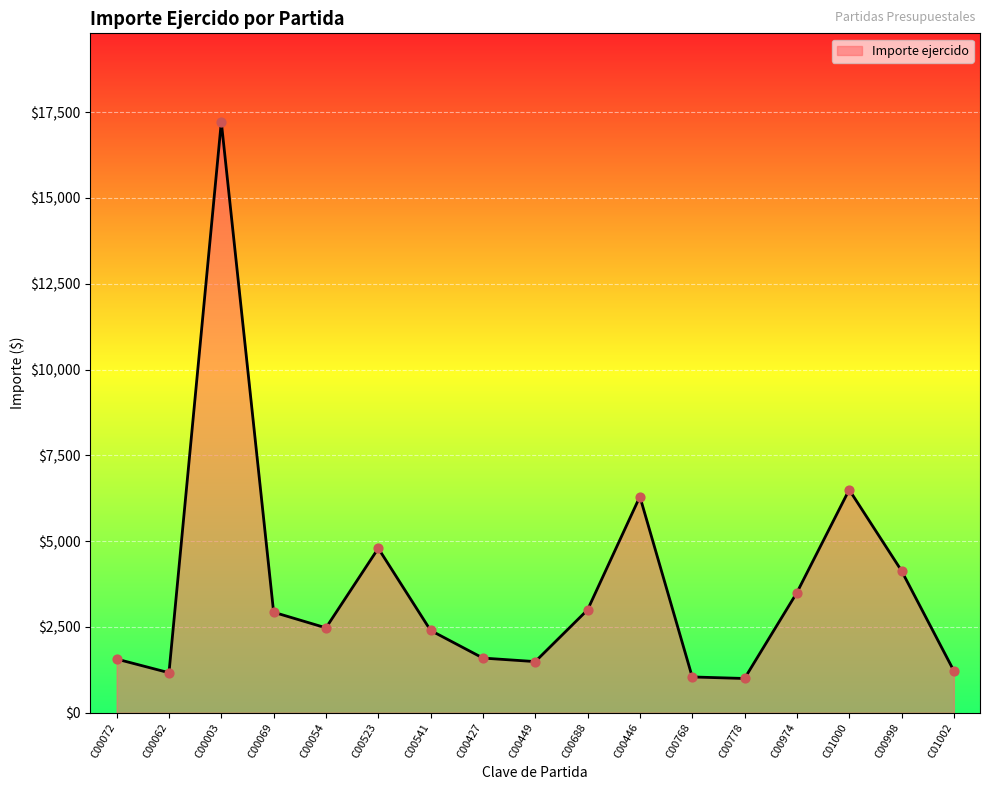

What is the ratio of the value at C00688 to the value at C01002?

2.5